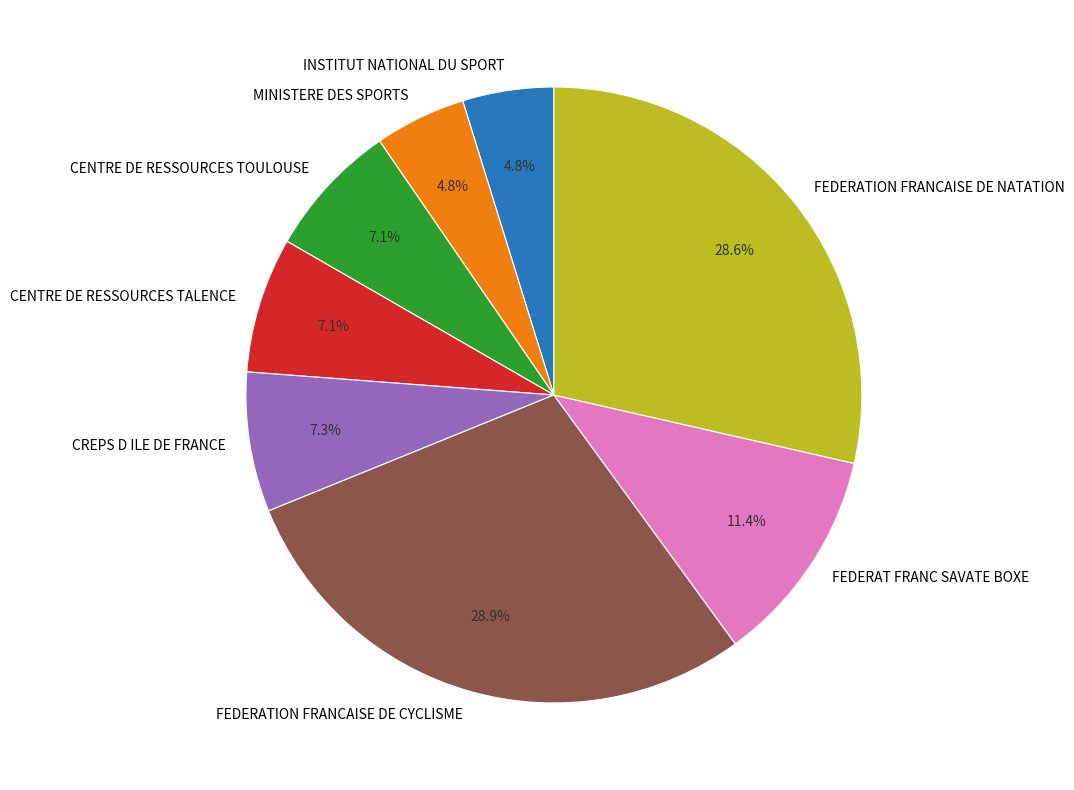

What portion of the pie excludes CREPS D ILE DE FRANCE?

92.7%